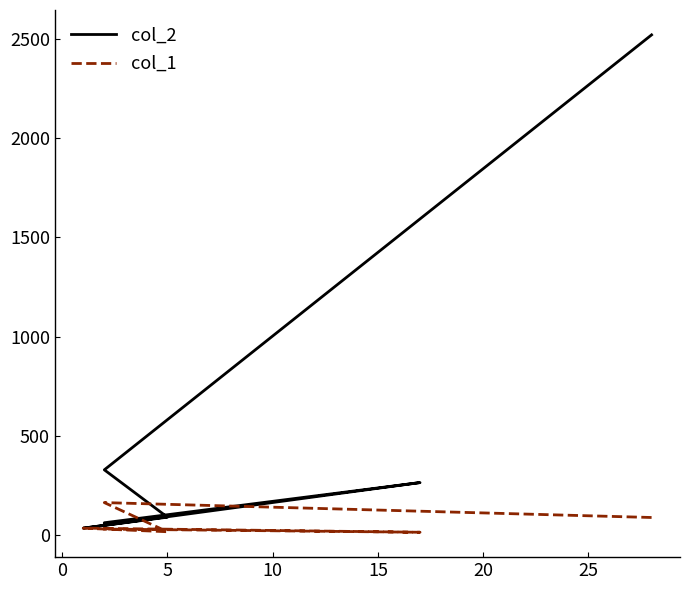

Rank the series at 10 from highest to lowest value.

col_2, col_1